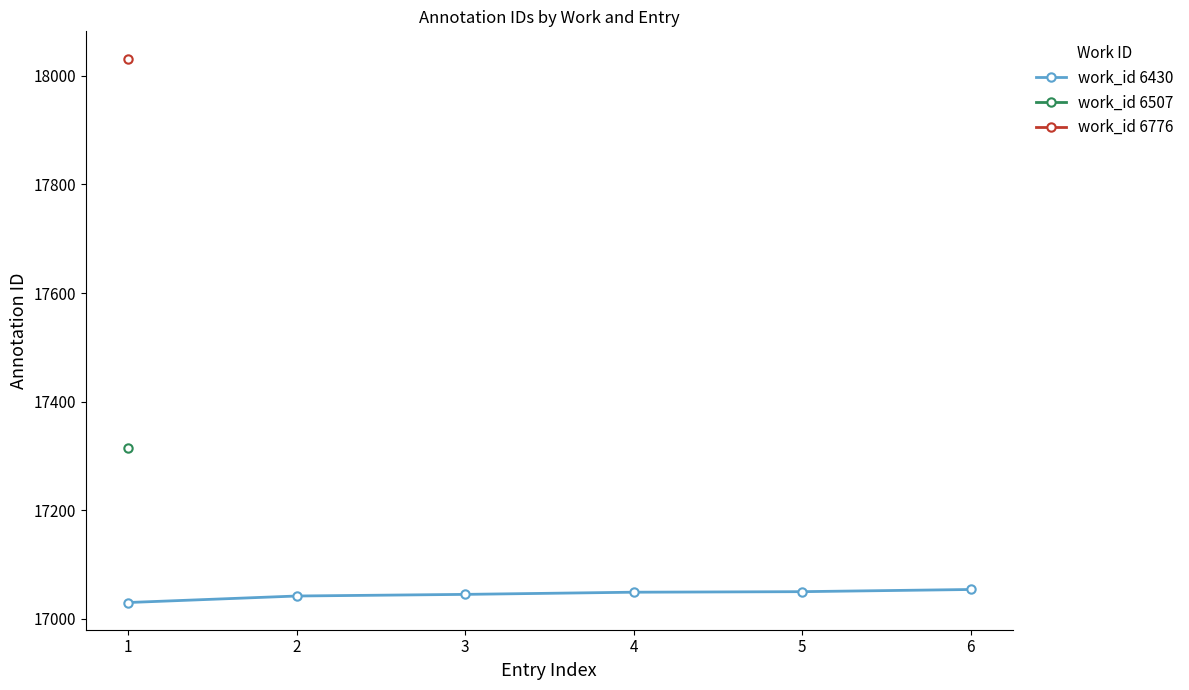

Does the chart display data point markers on the line(s)?

Yes